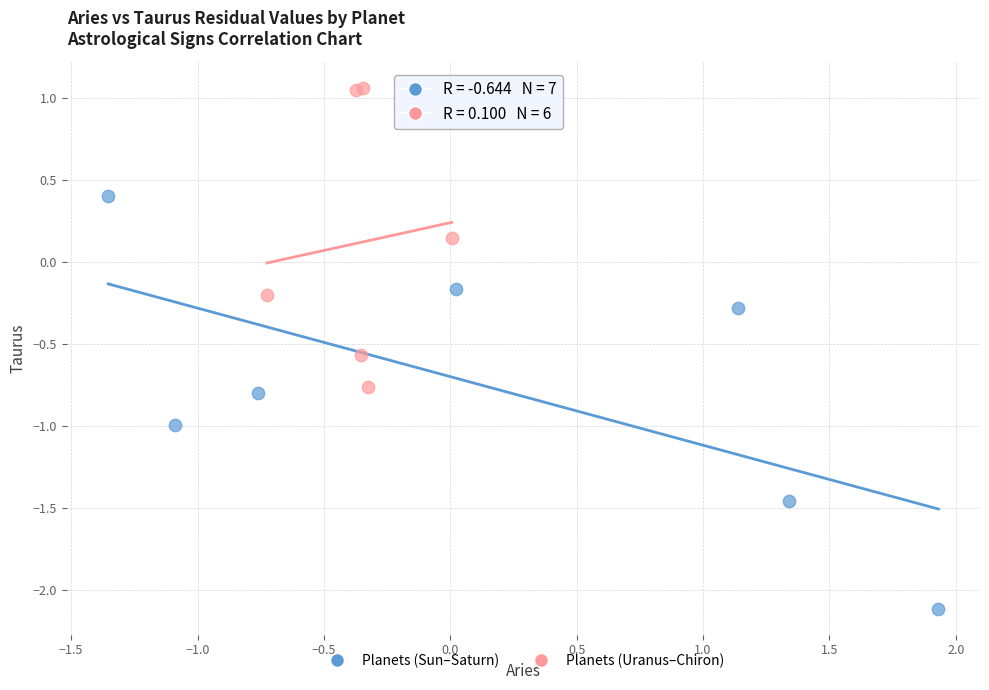

Which series has the widest spread of Y values?

Planets (Sun–Saturn)